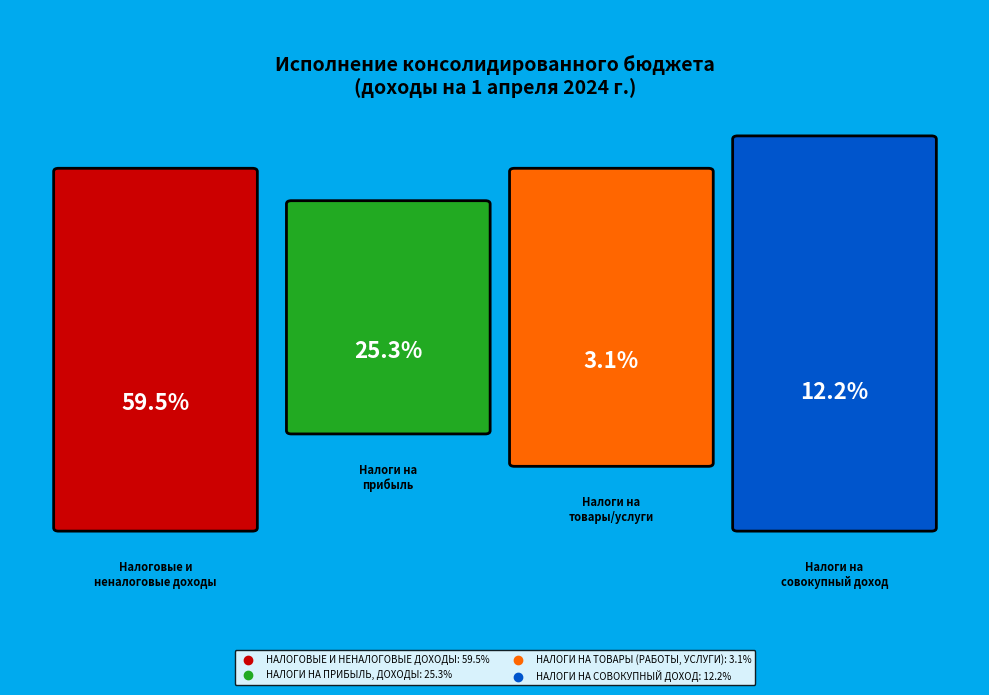

Rank the categories by value from highest to lowest.

НАЛОГОВЫЕ И НЕНАЛОГОВЫЕ ДОХОДЫ, НАЛОГИ НА ПРИБЫЛЬ, ДОХОДЫ, НАЛОГИ НА СОВОКУПНЫЙ ДОХОД, НАЛОГИ НА ТОВАРЫ (РАБОТЫ, УСЛУГИ)